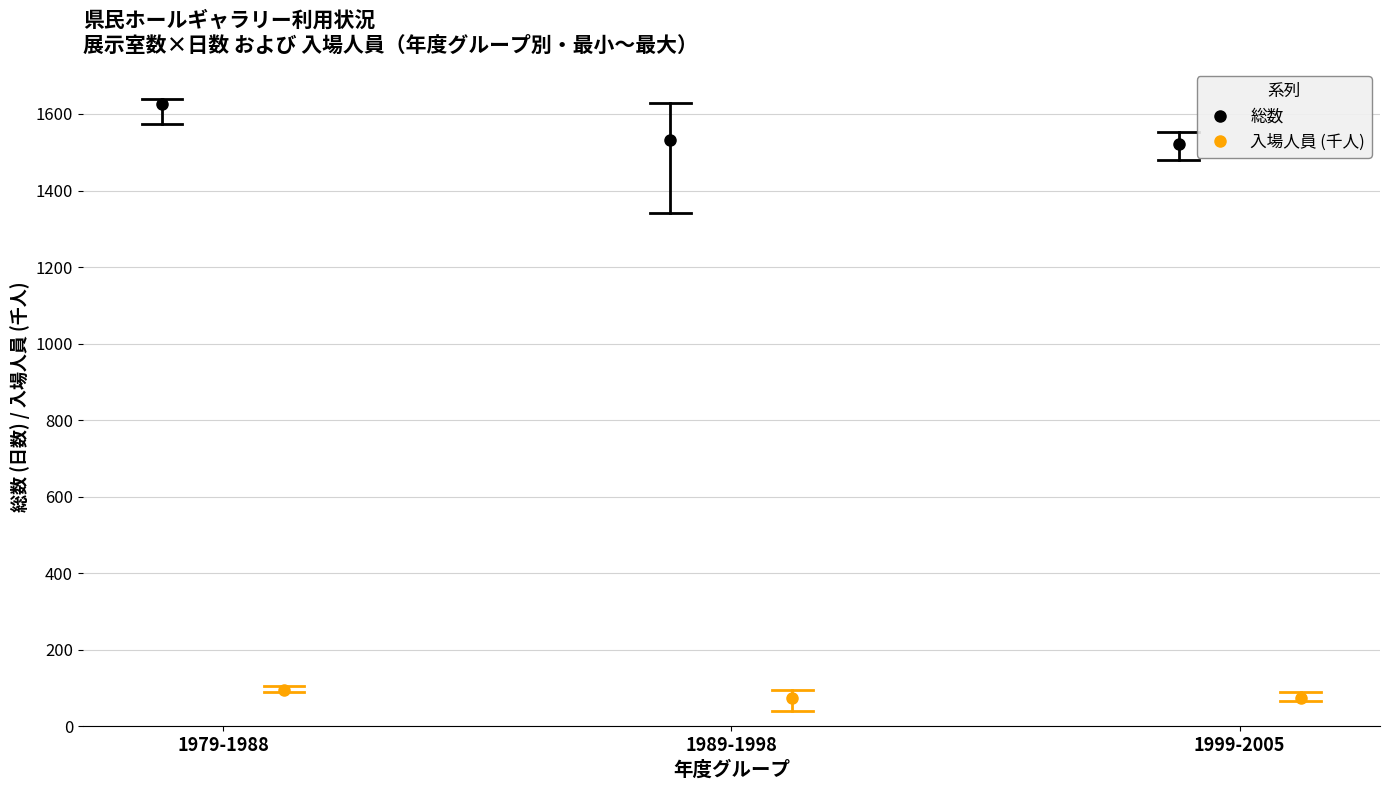

Reading right to left, transcribe all the data shown in this chart.

総数: 1521.7	1531.5	1625.5
入場人員 (千人): 74.4	74.3	96.0